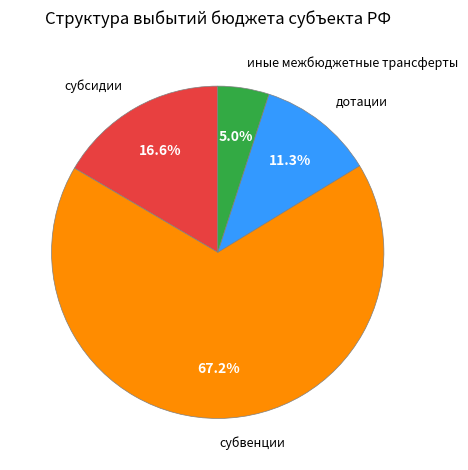

Is the sum of дотации and субвенции greater than half?

Yes